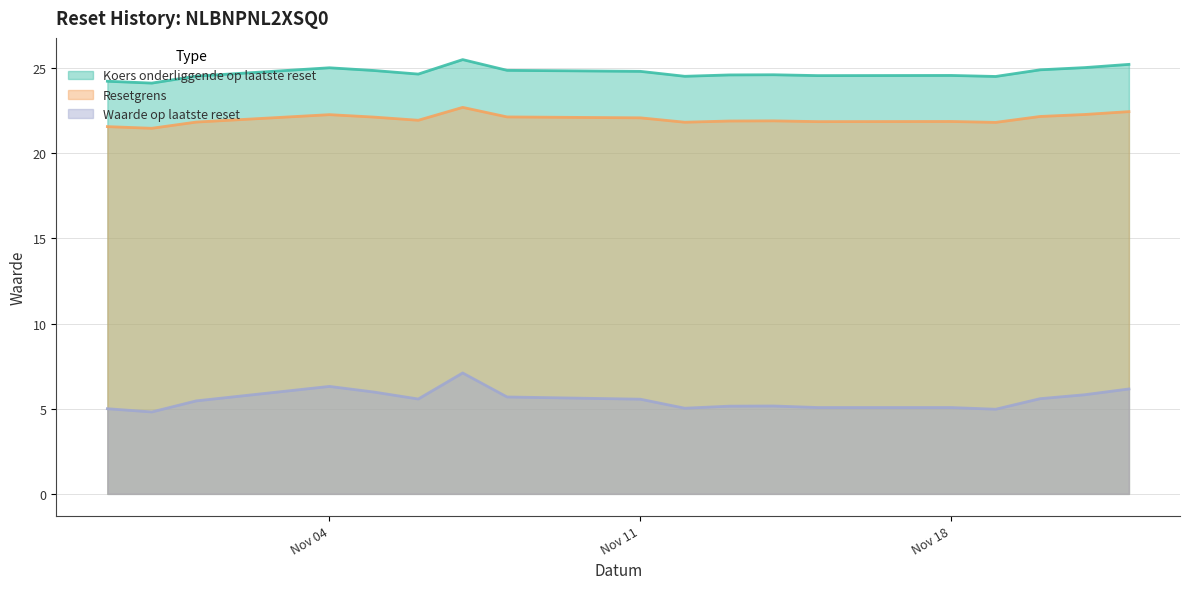

At how many categories does at least one series exceed 24?

18